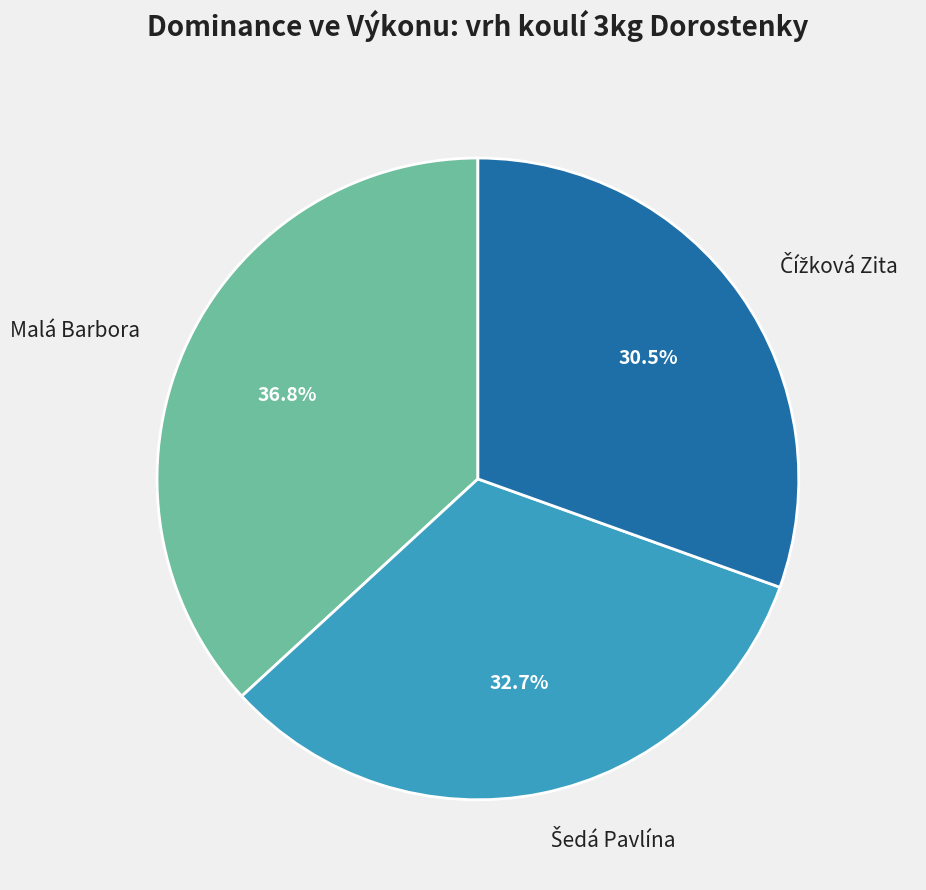

What portion of the pie excludes Malá Barbora?

63.2%